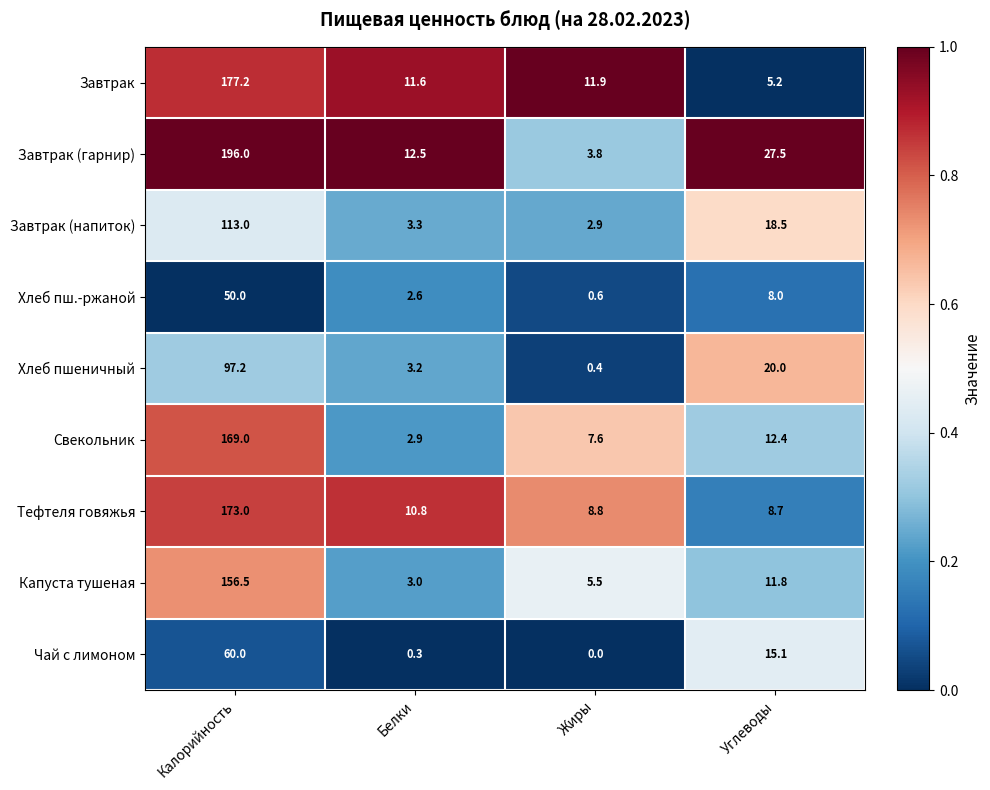

At how many categories does at least one series exceed 0?

4